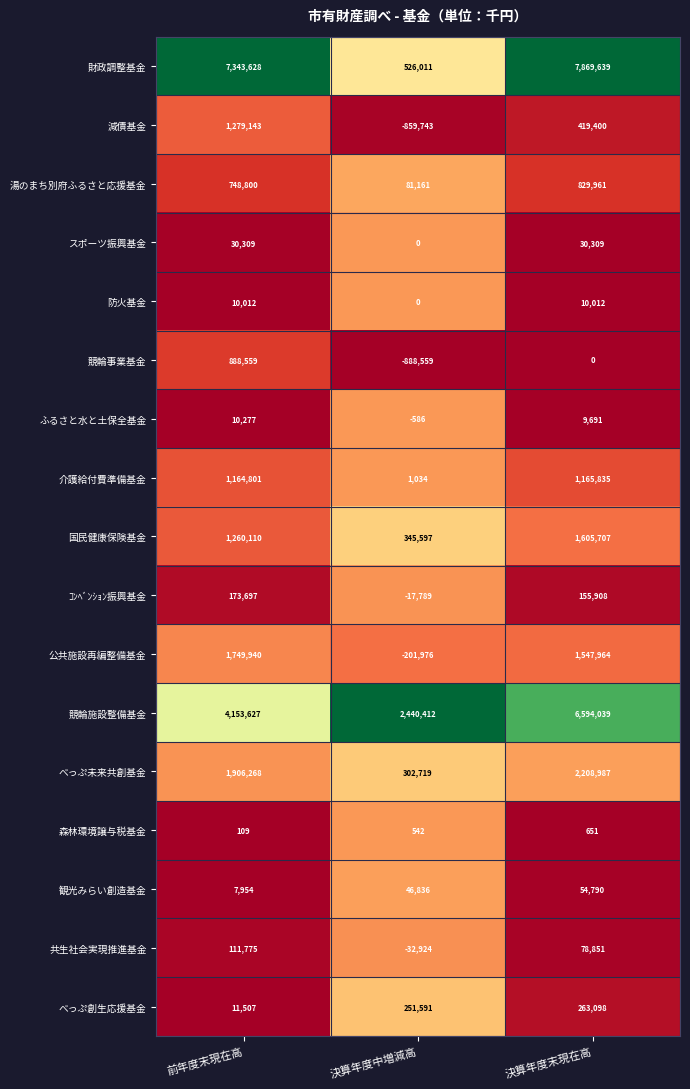

What is the approximate value of 公共施設再編整備基金 at 前年度末現在高?

1749940